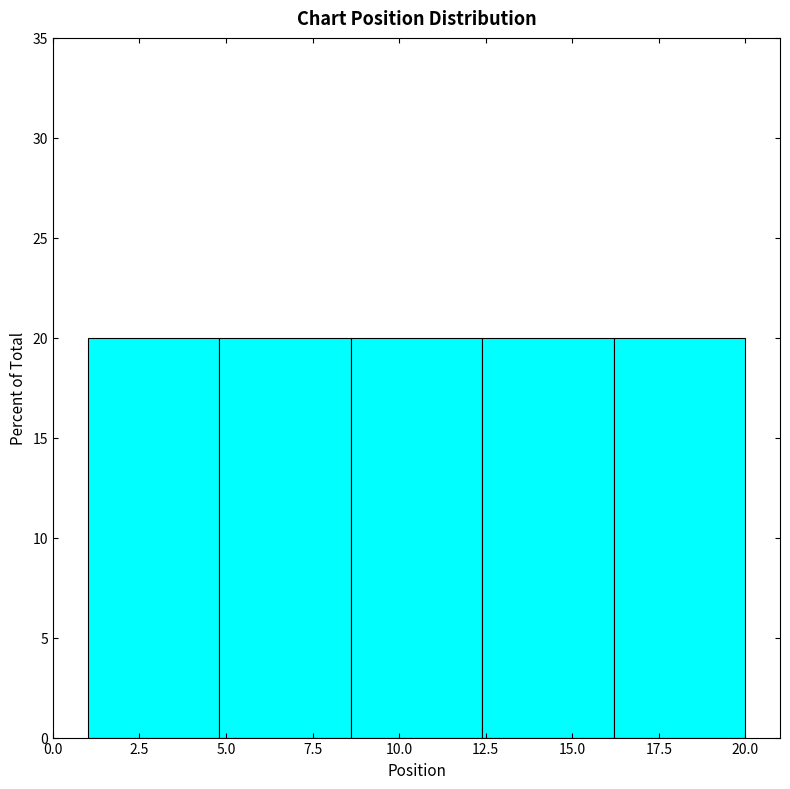

Reading left to right, list every bar in this chart as the range it spans on the x-axis followed by its height. Neither the bar edges nor the heights are printed on the chart, so give them approximately, as read against the axes.

1.0 to 4.8: 20
4.8 to 8.6: 20
8.6 to 12.4: 20
12.4 to 16.2: 20
16.2 to 20.0: 20